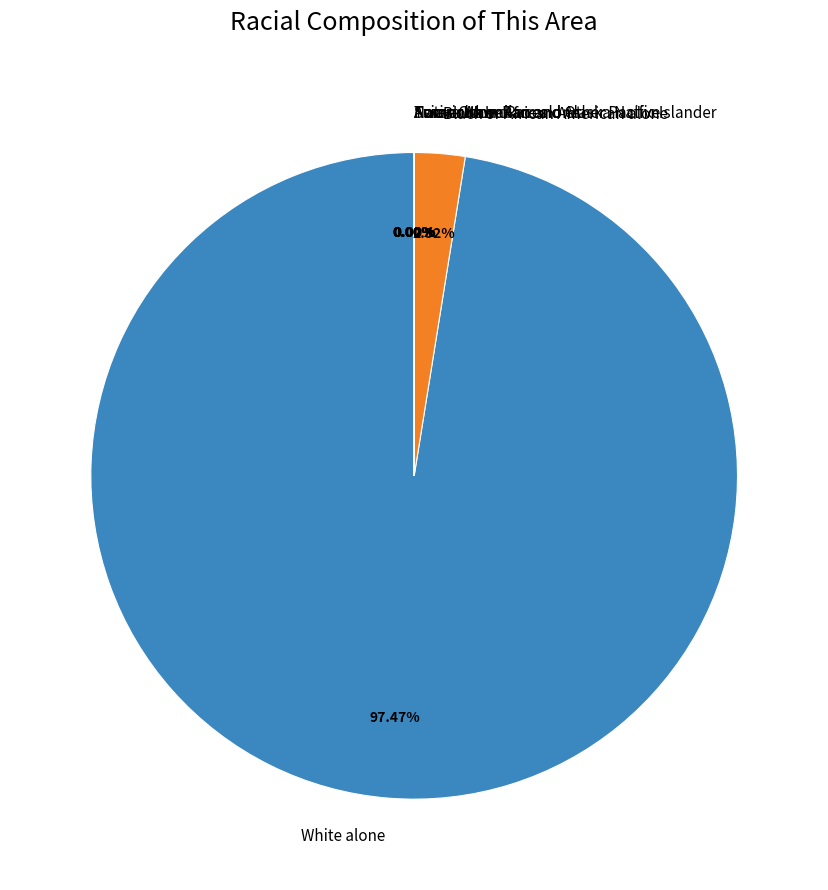

Which category has the biggest portion of the pie?

White alone